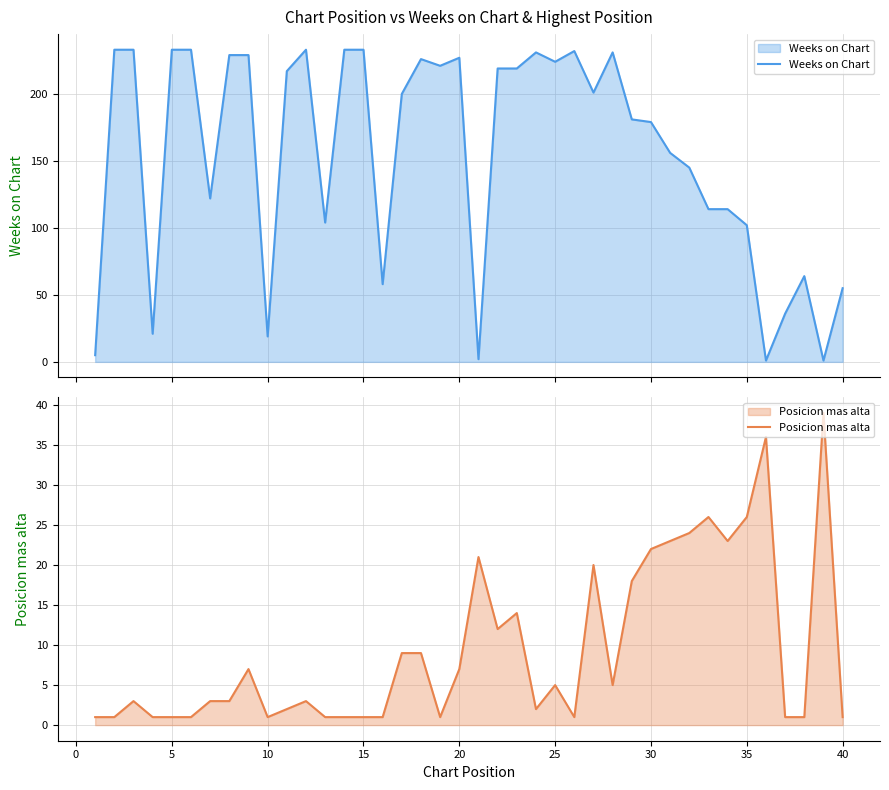

What is the highest value of the Weeks on Chart series?

233